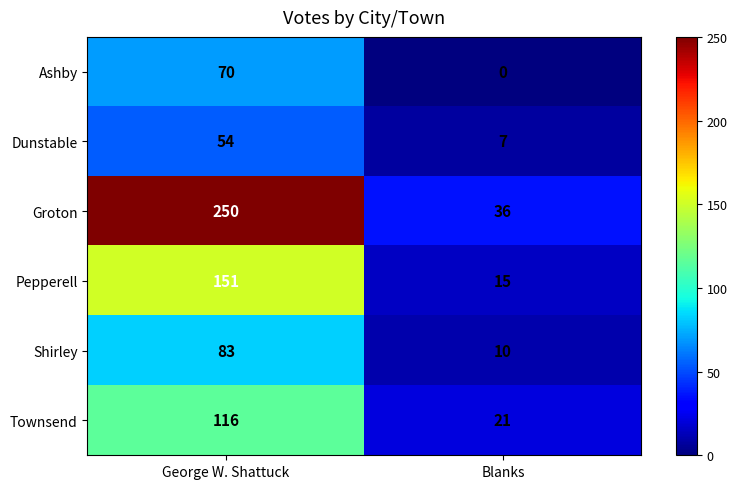

Which series has the largest total across all categories?

Groton